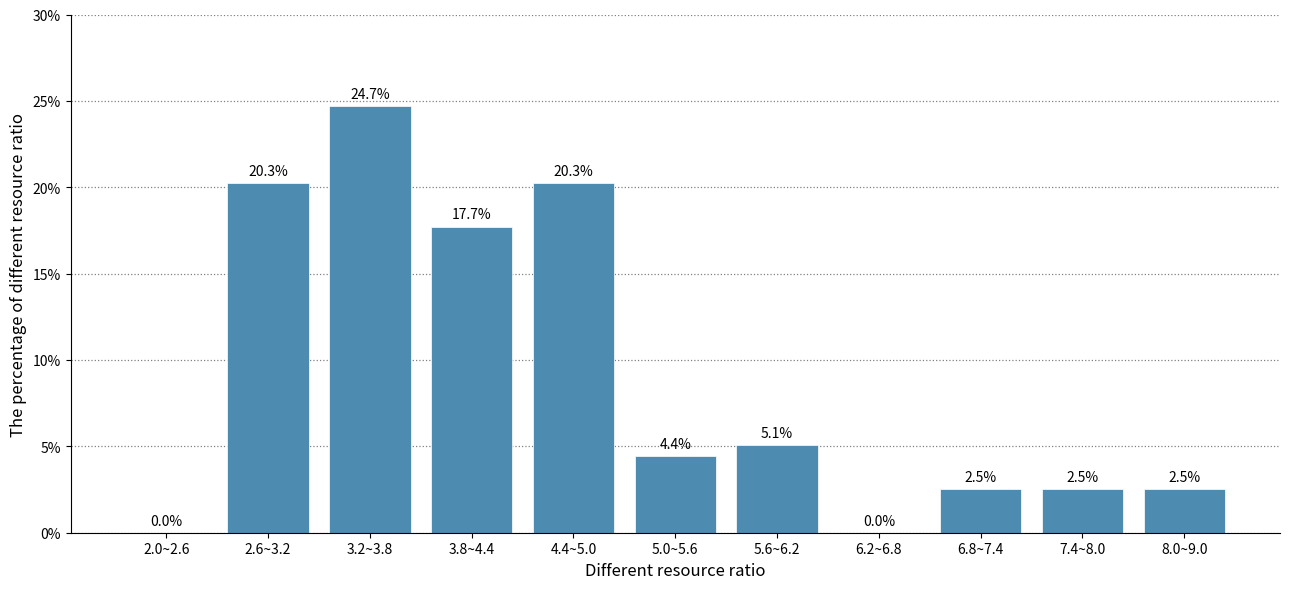

Reading left to right, what are all the values shown in this chart?

2.0~2.6=0.0	2.6~3.2=20.3	3.2~3.8=24.7	3.8~4.4=17.7	4.4~5.0=20.3	5.0~5.6=4.4	5.6~6.2=5.1	6.2~6.8=0.0	6.8~7.4=2.5	7.4~8.0=2.5	8.0~9.0=2.5